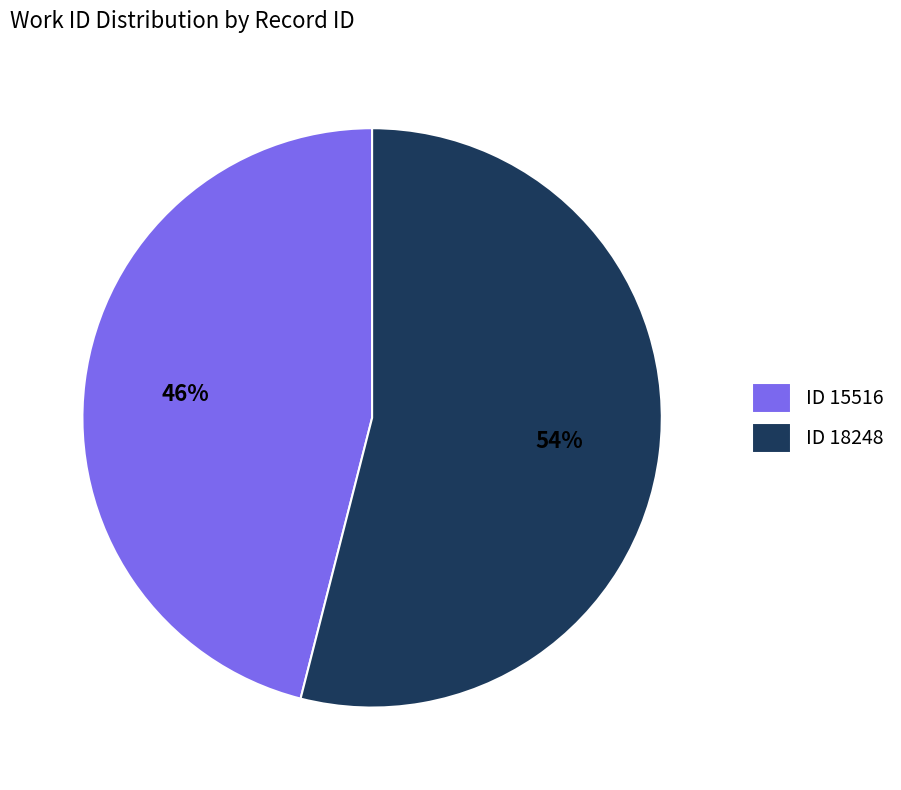

Which category accounts for the majority?

ID 18248